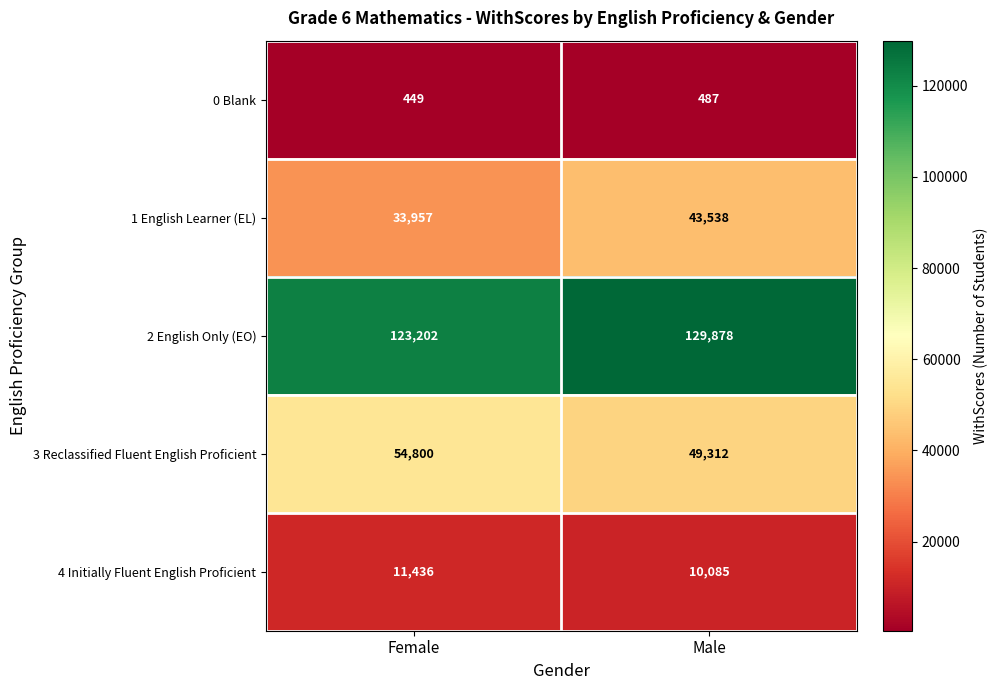

What is the sum of all 3 Reclassified Fluent English Proficient values?

104112